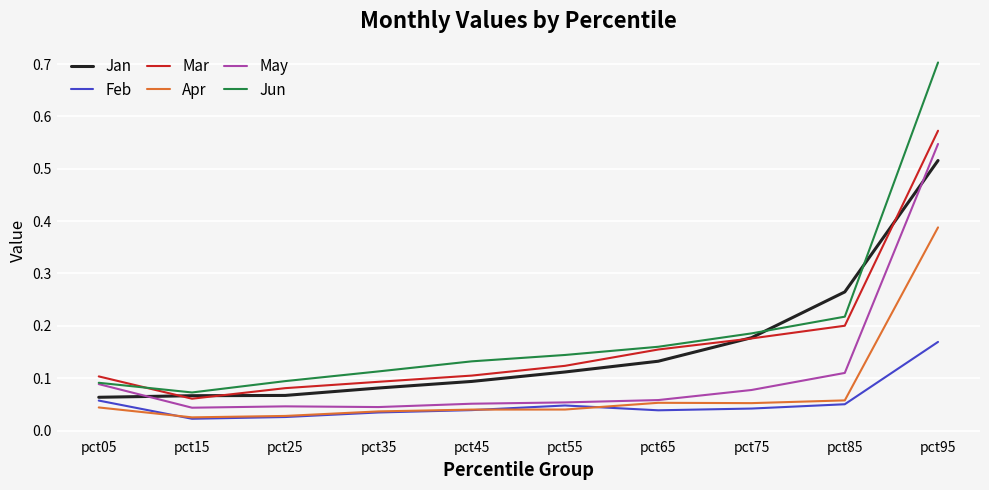

Rank the series by their maximum value, from highest to lowest.

Jun, Mar, May, Jan, Apr, Feb